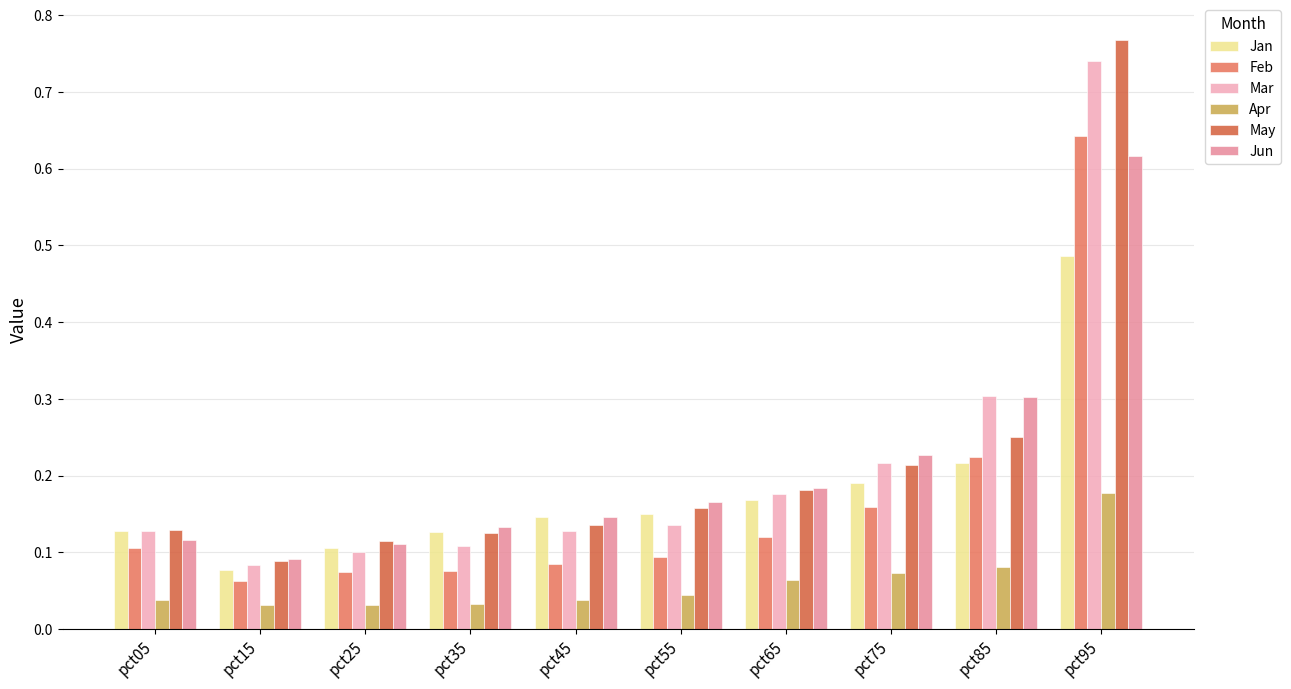

How many Apr values are between 0 and 1?

10